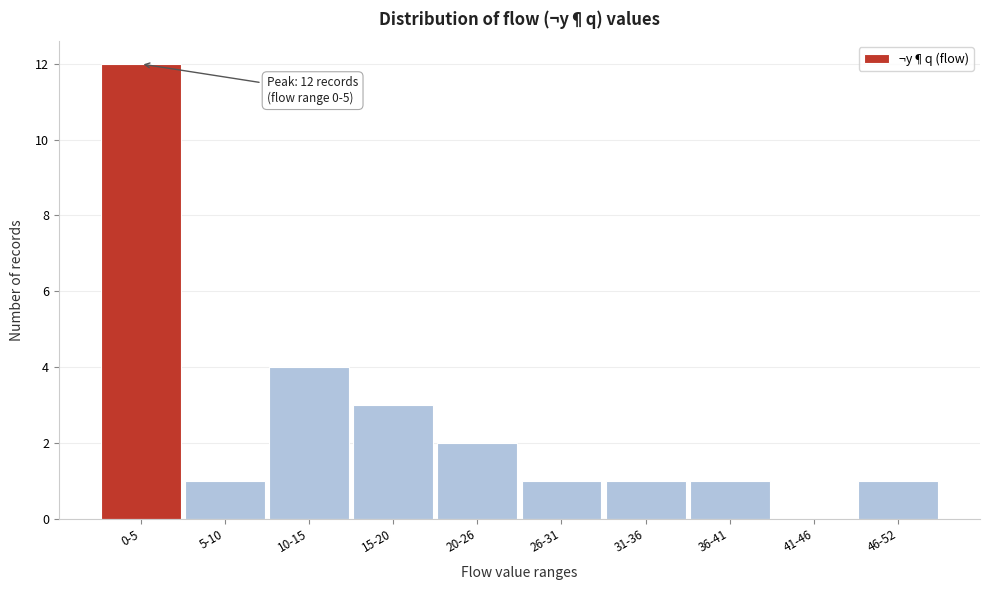

Reading right to left, transcribe all the data shown in this chart.

46-52=1	41-46=0	36-41=1	31-36=1	26-31=1	20-26=2	15-20=3	10-15=4	5-10=1	0-5=12